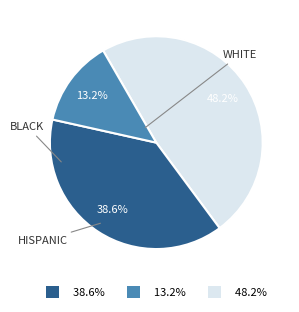

Is there a majority slice in this chart?

No